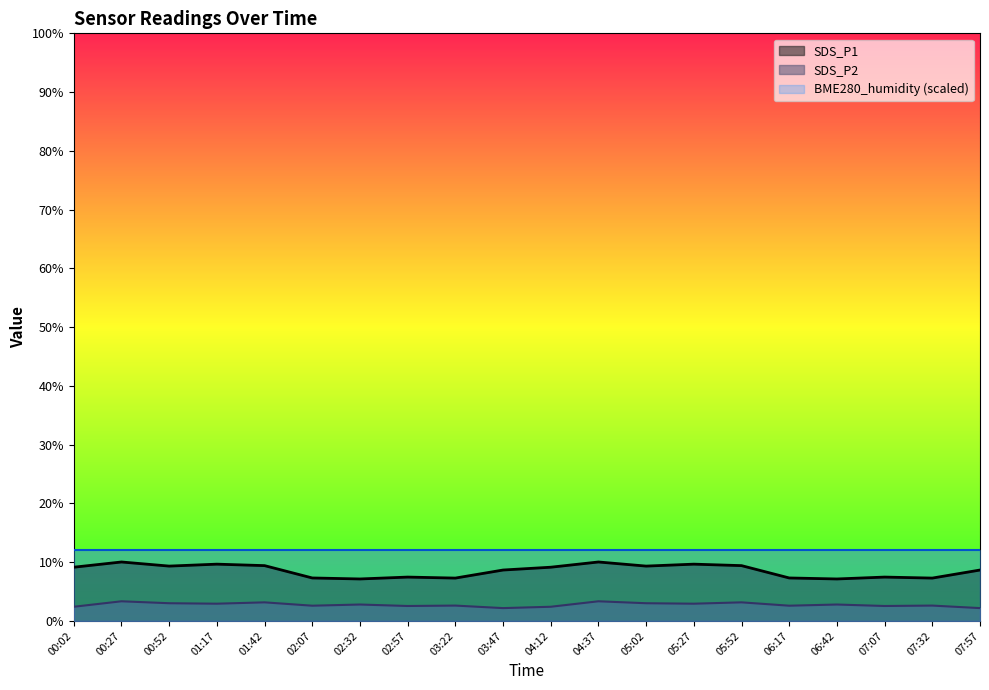

Rank the series at 05:27 from lowest to highest value.

SDS_P2, SDS_P1, BME280_humidity (scaled)